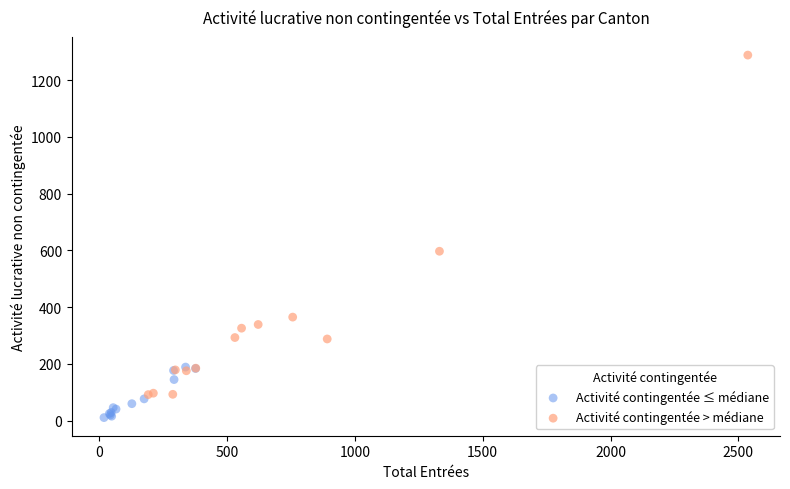

Which series has the largest Y range (max minus min)?

Activité contingentée > médiane